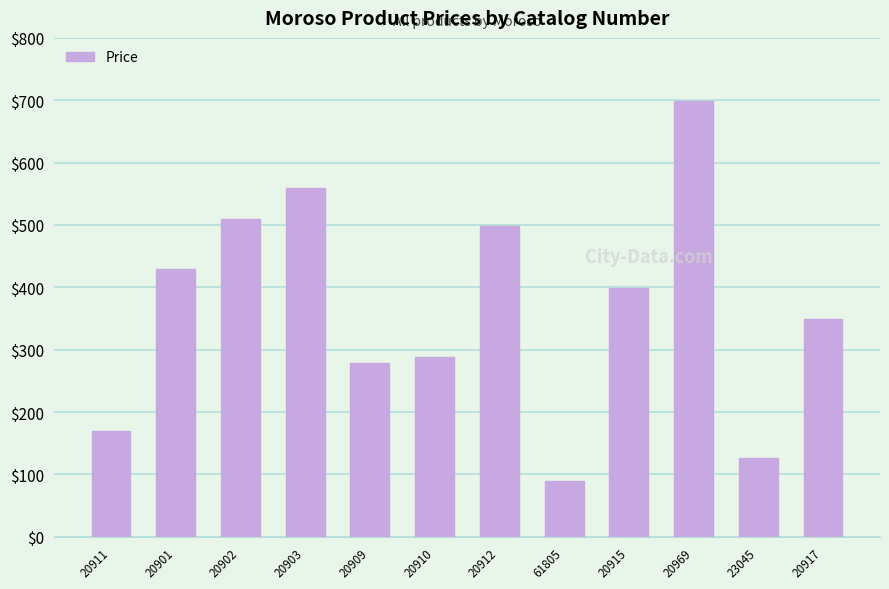

Are the bars horizontal?

No